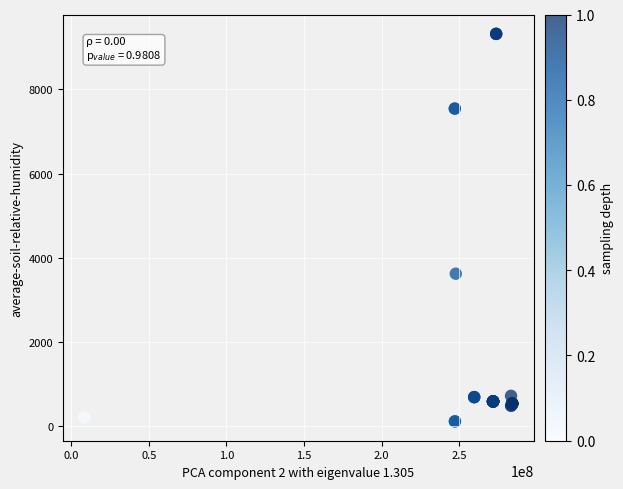

What Y value in the scatter plot is closest to 4717?

3622.2